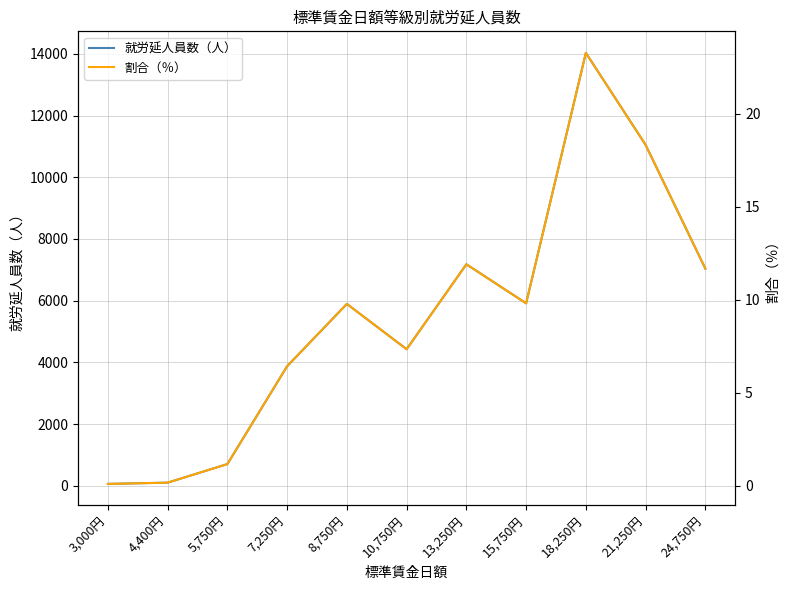

What position from the left is 7,250円?

4